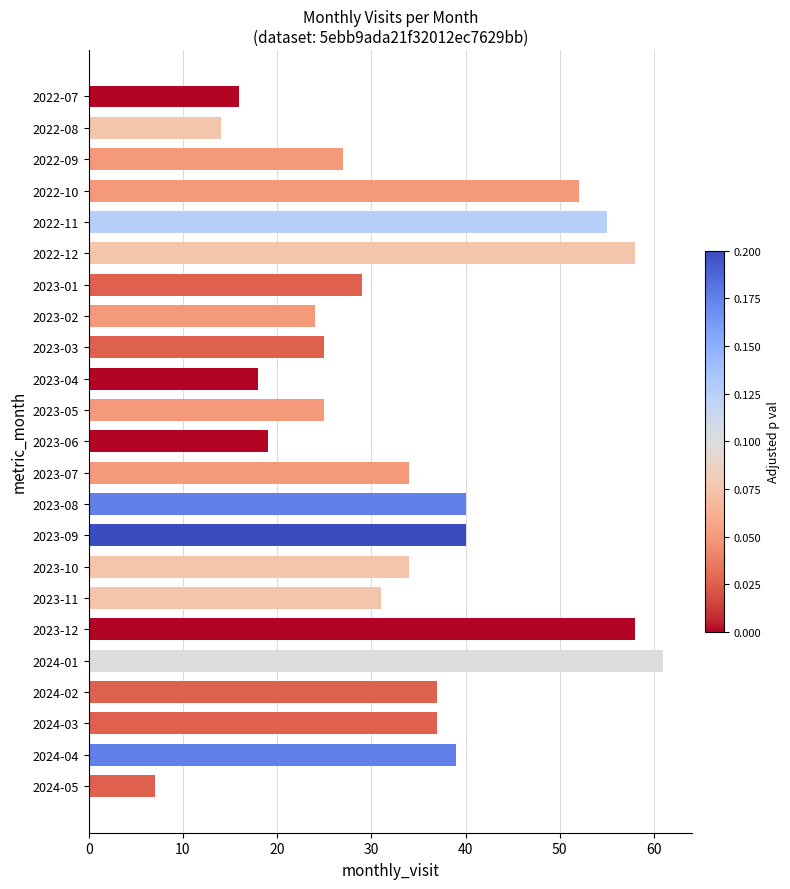

Reading top to bottom, extract all data points from this chart.

16	14	27	52	55	58	29	24	25	18	25	19	34	40	40	34	31	58	61	37	37	39	7